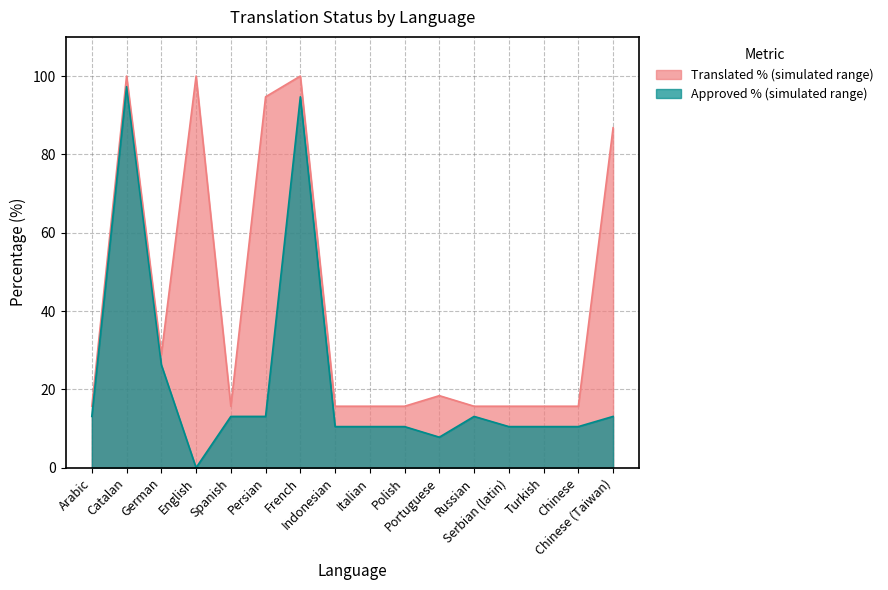

Which label corresponds to the smallest value in the chart?

English